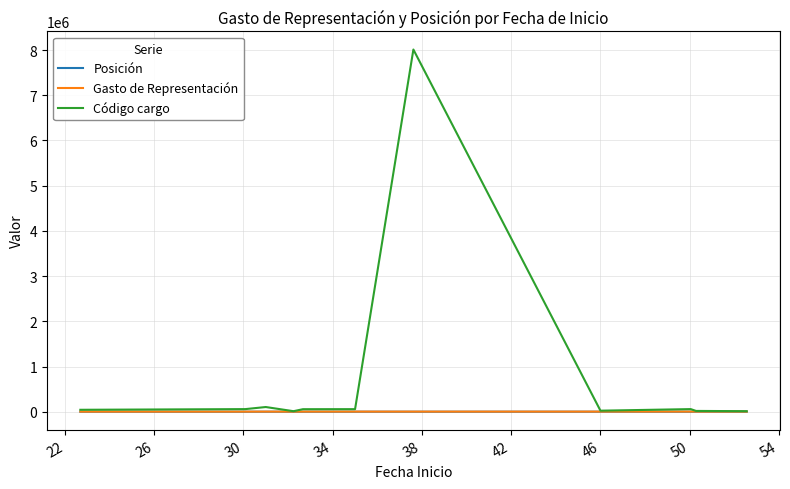

Which series has the largest range (max minus min)?

Código cargo